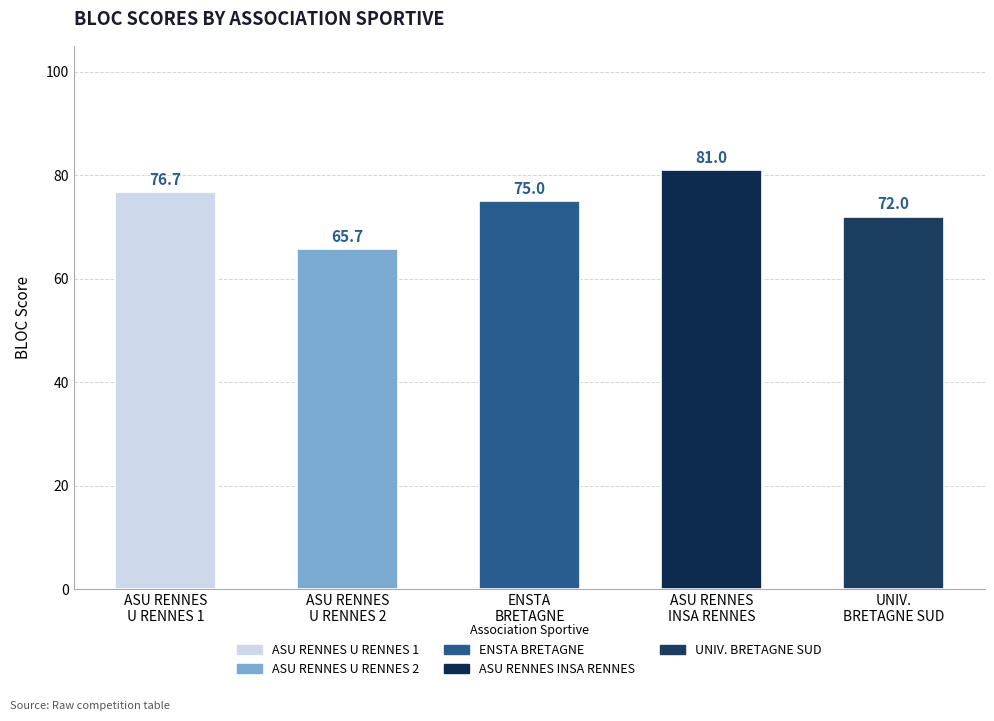

What is the maximum value shown in the chart?

81.0